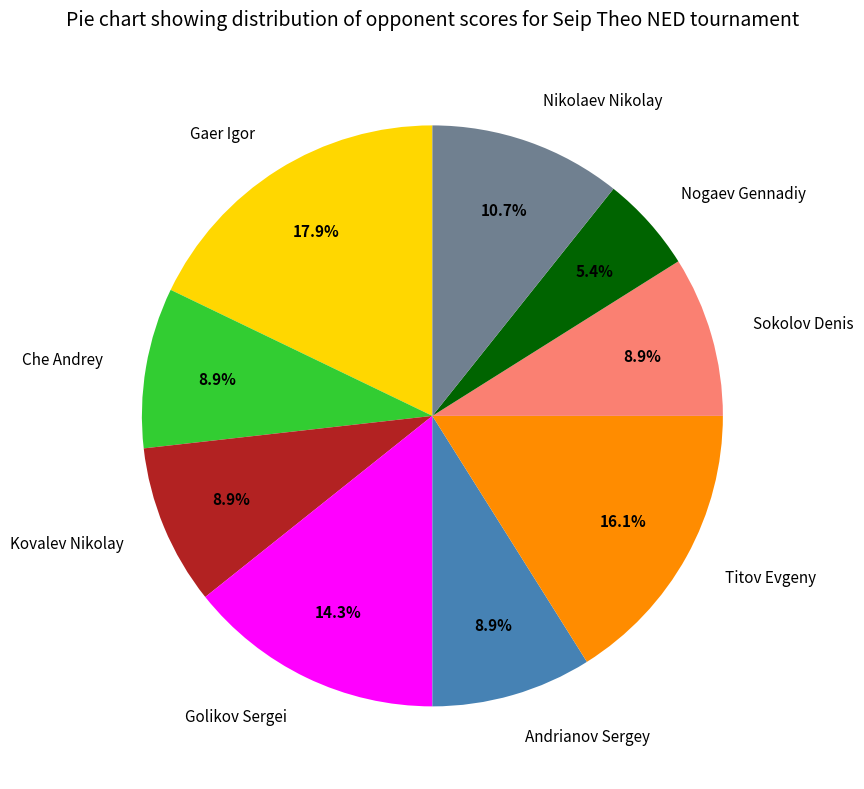

Which category has the smallest portion of the pie?

Nogaev Gennadiy